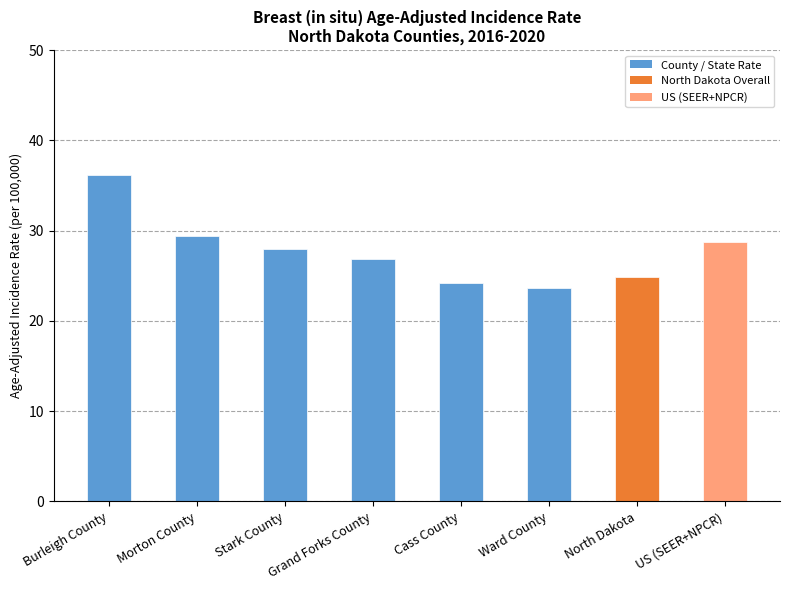

Between Ward County and Cass County, which is larger?

Cass County